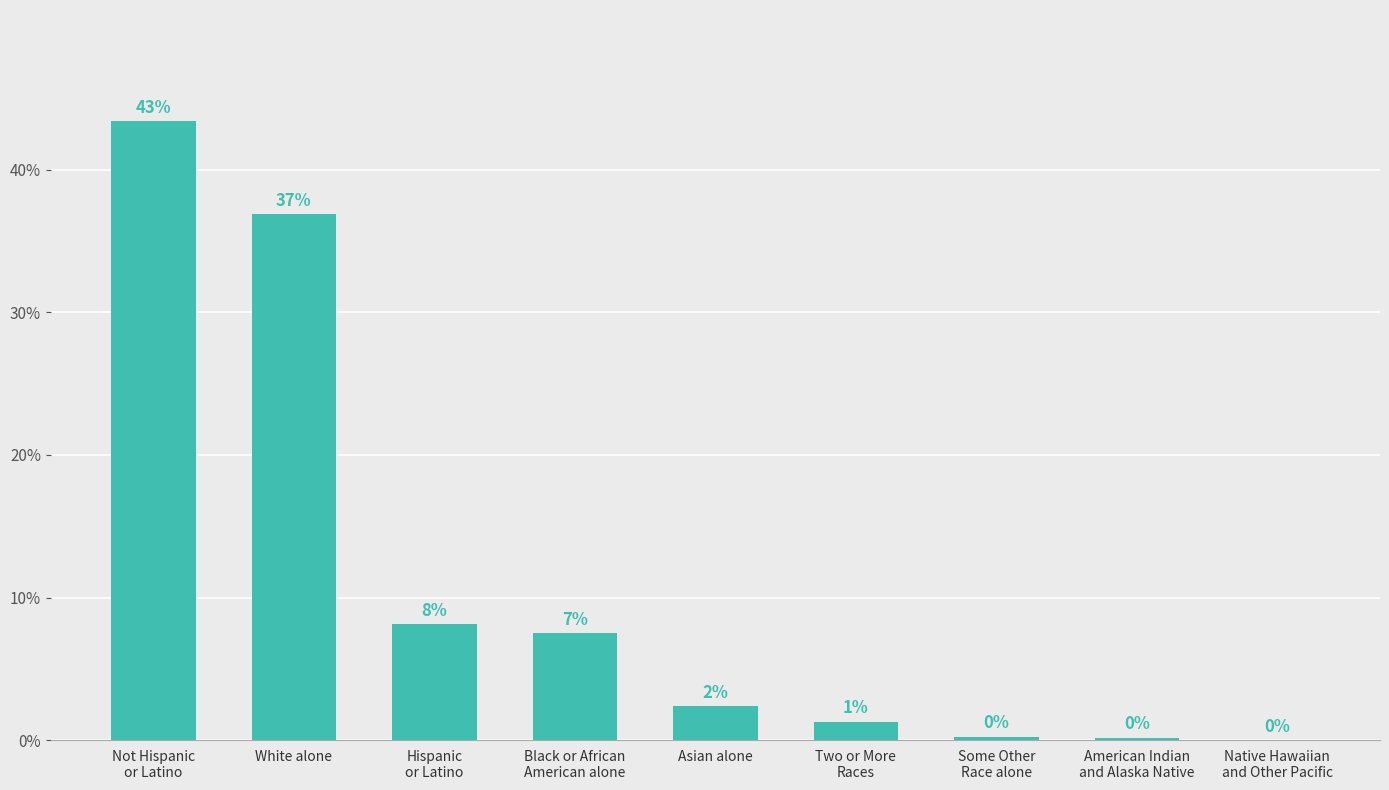

Are the bars horizontal?

No